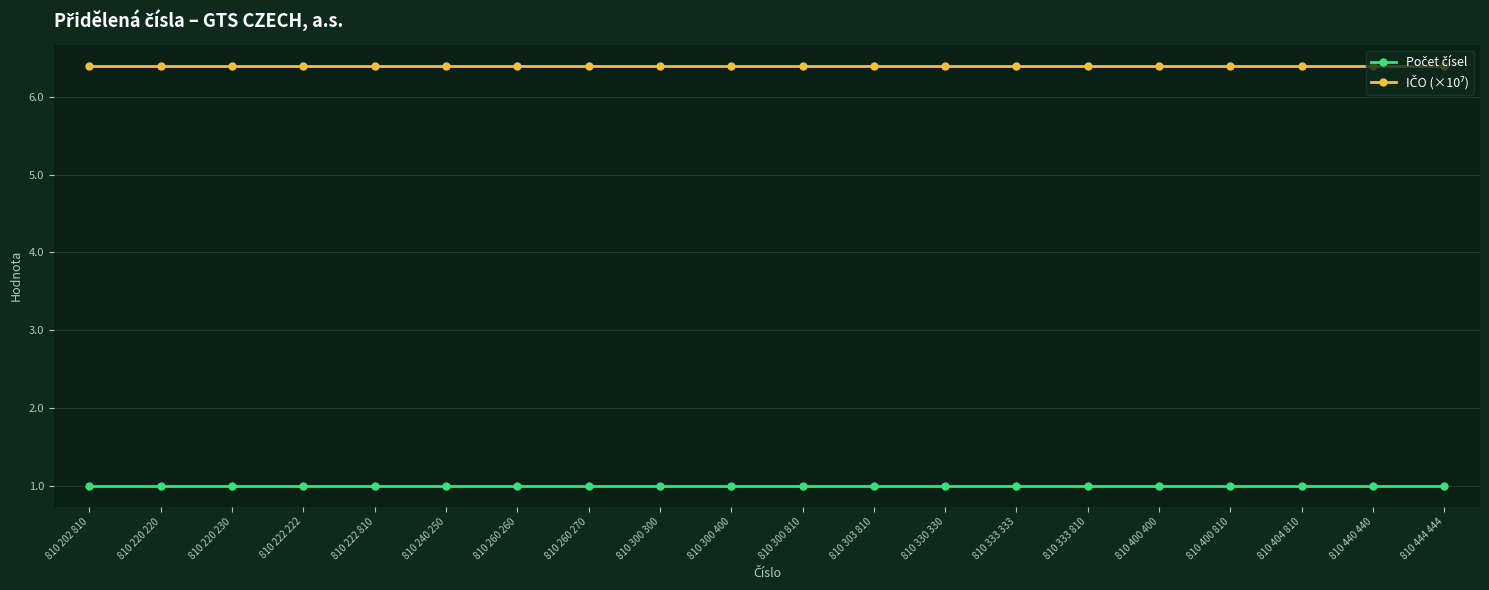

What is the greatest value displayed?

6.4